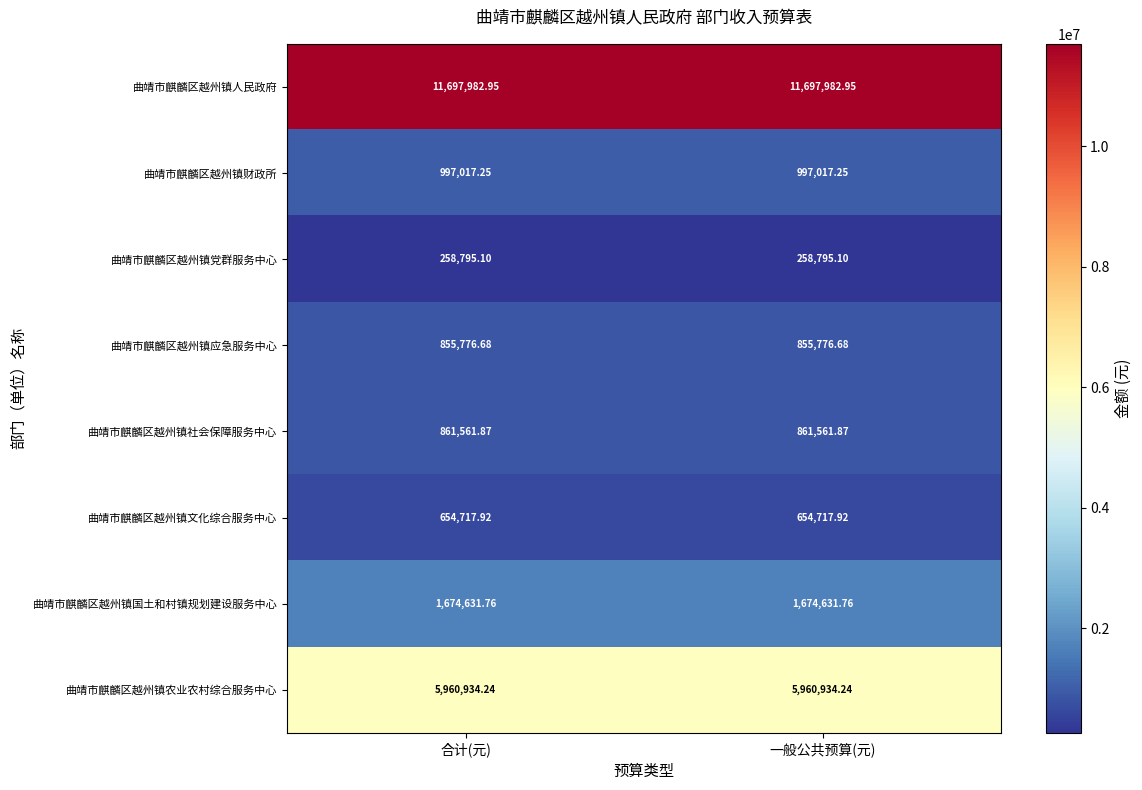

Rank the series at 一般公共预算(元) from lowest to highest value.

曲靖市麒麟区越州镇党群服务中心, 曲靖市麒麟区越州镇文化综合服务中心, 曲靖市麒麟区越州镇应急服务中心, 曲靖市麒麟区越州镇社会保障服务中心, 曲靖市麒麟区越州镇财政所, 曲靖市麒麟区越州镇国土和村镇规划建设服务中心, 曲靖市麒麟区越州镇农业农村综合服务中心, 曲靖市麒麟区越州镇人民政府